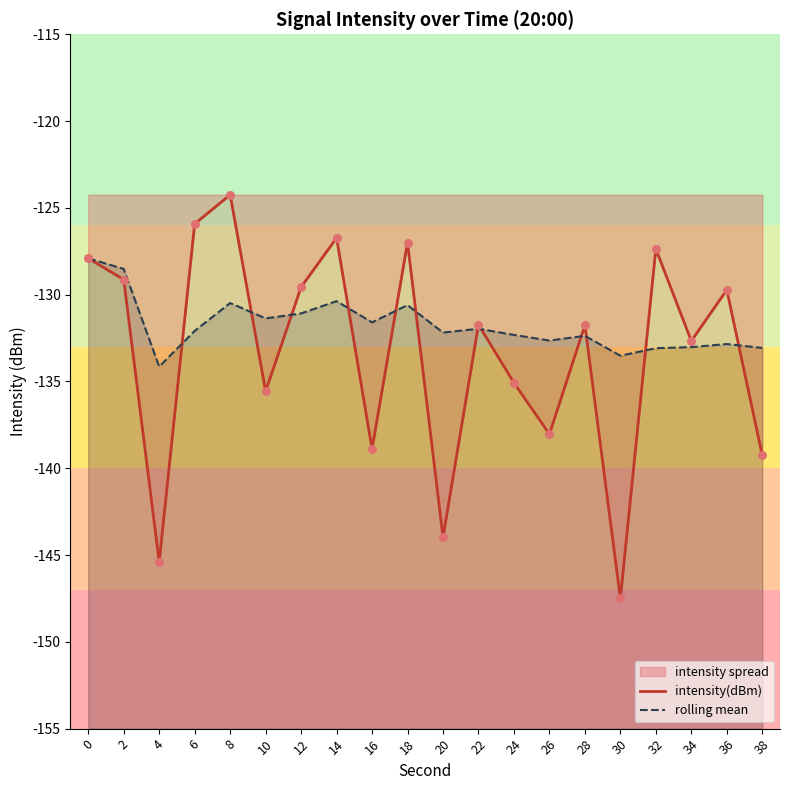

Which series has the largest Y range (max minus min)?

intensity(dBm)